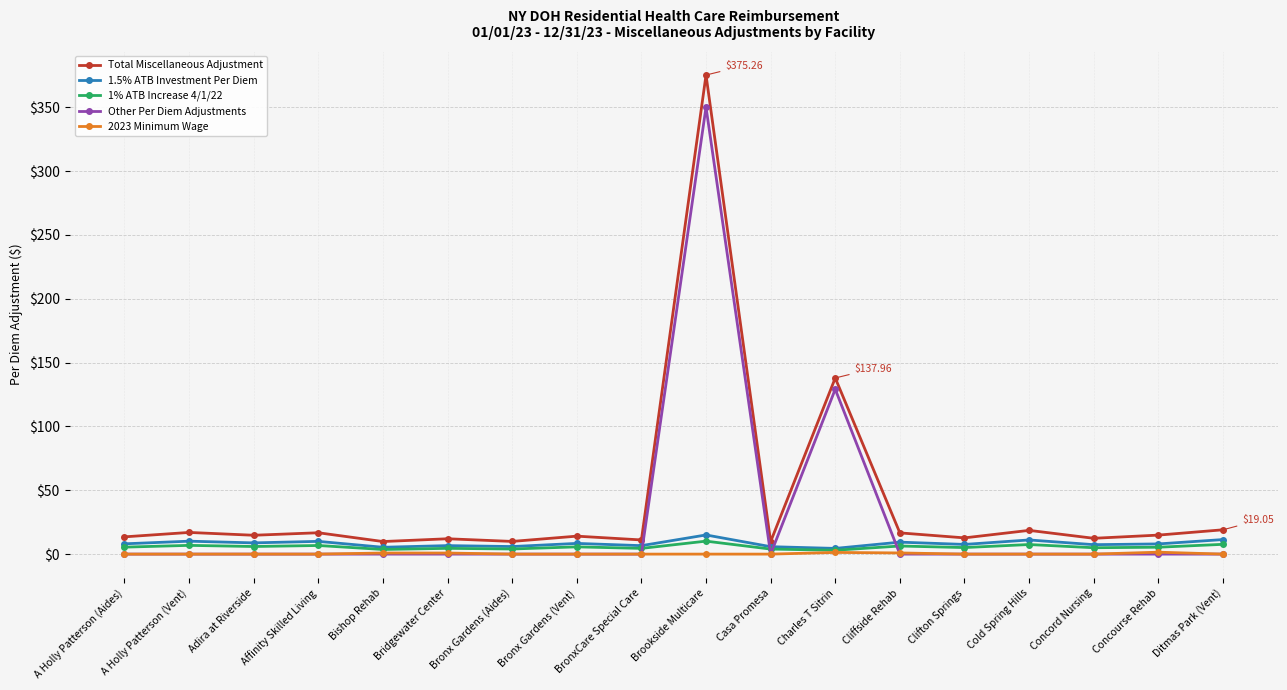

What is the average value of the Total Miscellaneous Adjustment series?

40.9